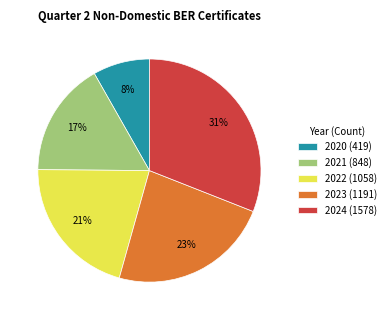

Approximately how many times larger is the value at 2023 (1191) compared to 2022 (1058)?

1.1